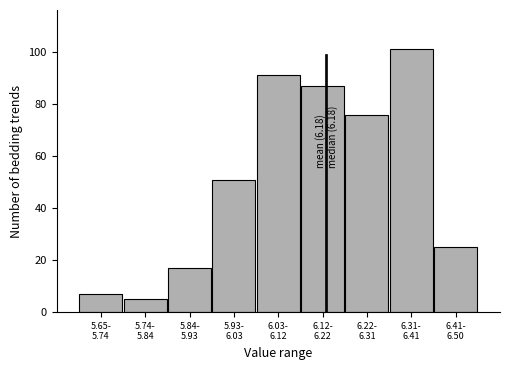

Reading right to left, transcribe all the data shown in this chart.

25	101	76	87	91	51	17	5	7